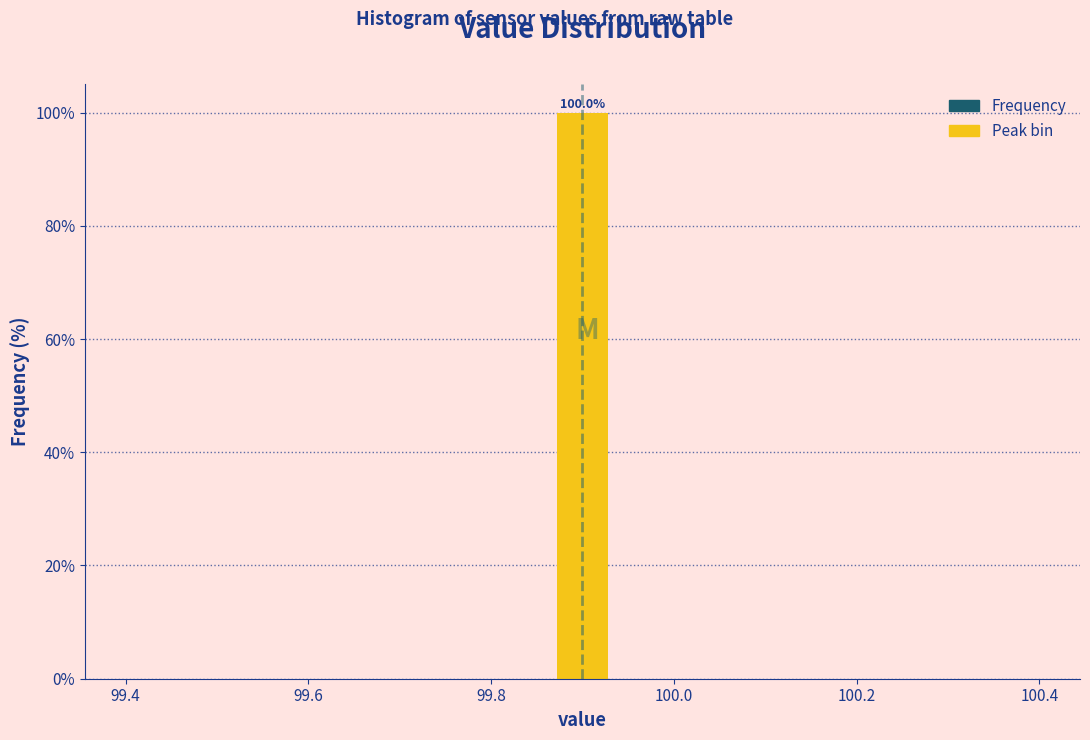

Around what value on the x-axis is the tallest bar? Give the approximate position of its centre, as read against the axis.

99.90